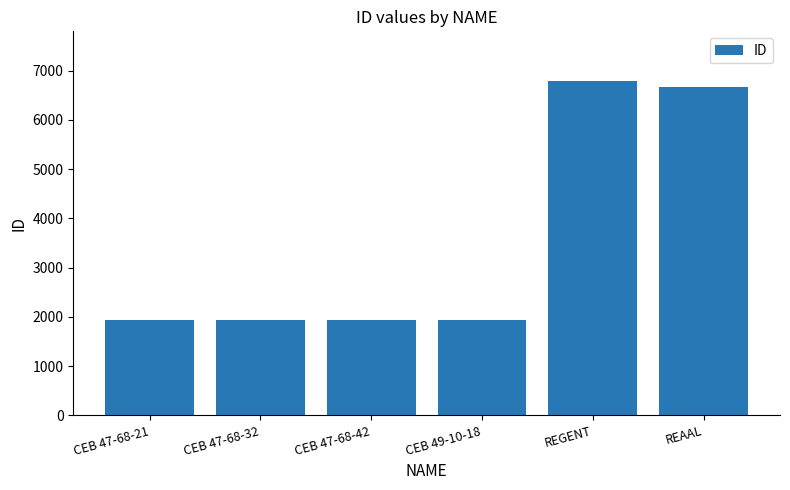

What is the label of the 6th bar from the left?

REAAL